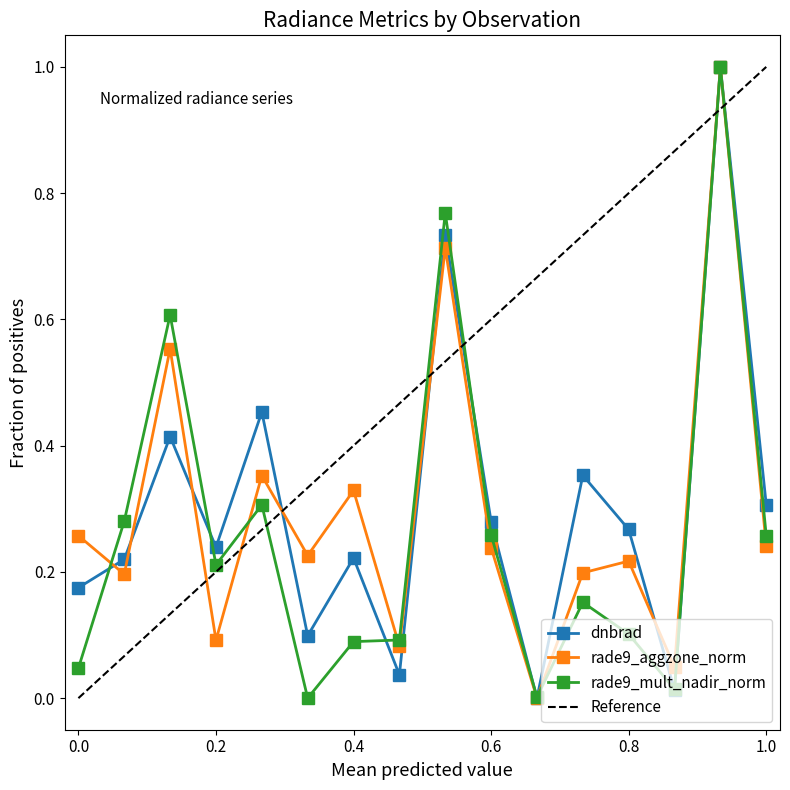

Reading left to right, what are all the values shown in this chart?

dnbrad: 0.2	0.2	0.4	0.2	0.5	0.1	0.2	0.0	0.7	0.3	0.0	0.4	0.3	0.0	1.0	0.3
rade9_aggzone_norm: 0.3	0.2	0.6	0.1	0.4	0.2	0.3	0.1	0.7	0.2	0.0	0.2	0.2	0.0	1.0	0.2
rade9_mult_nadir_norm: 0.0	0.3	0.6	0.2	0.3	0.0	0.1	0.1	0.8	0.3	0.0	0.2	0.1	0.0	1.0	0.3